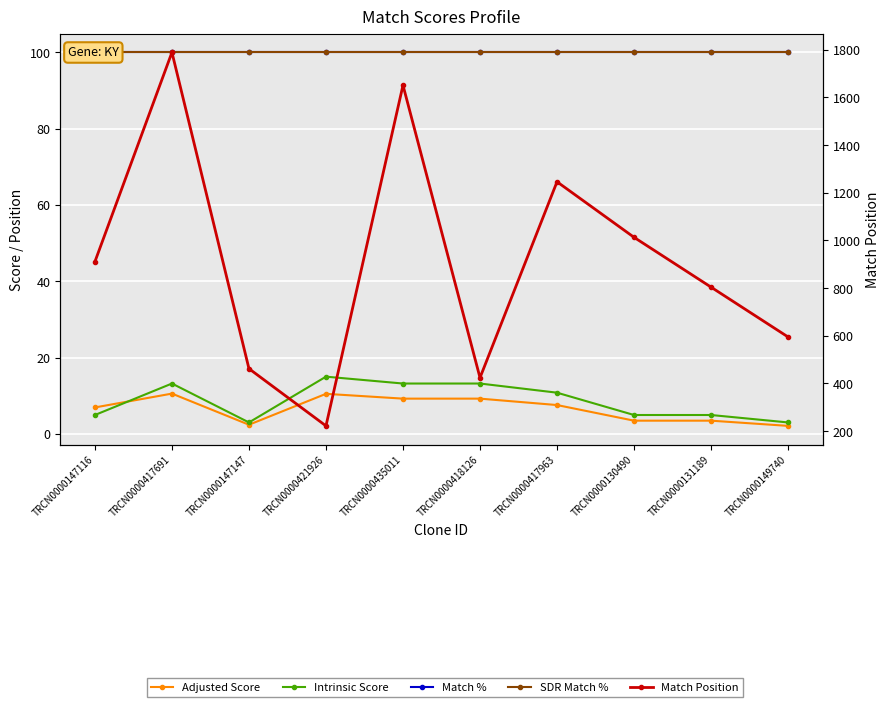

At how many categories does at least one series exceed 1217?

3